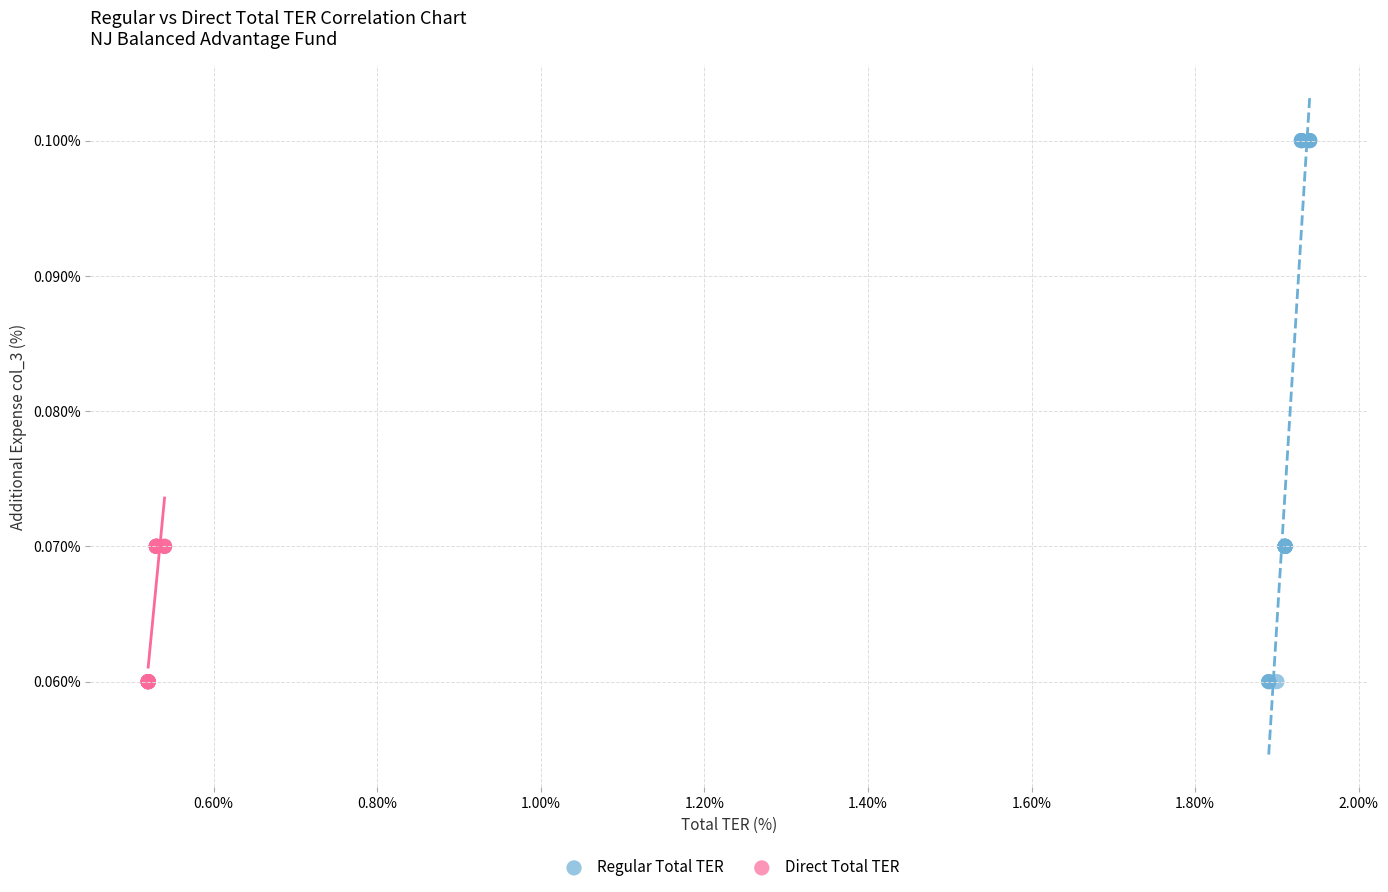

Which series has the largest Y range (max minus min)?

Regular Total TER